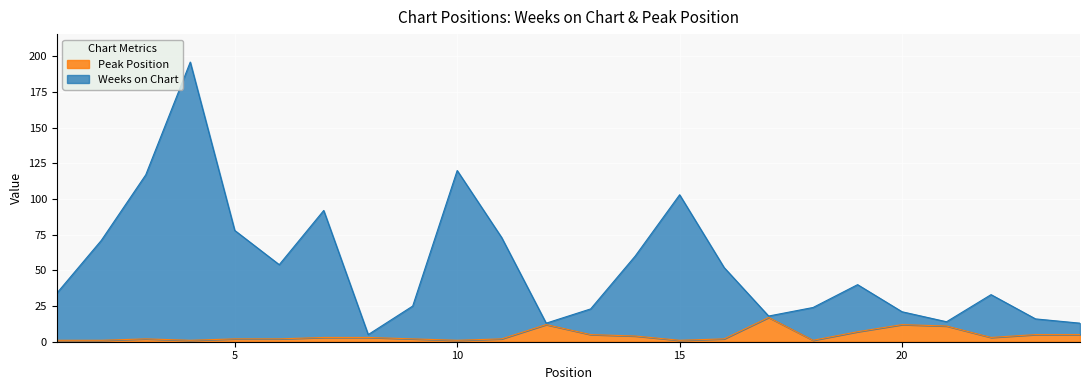

Which series changed the most between 10 and 19?

Weeks on Chart